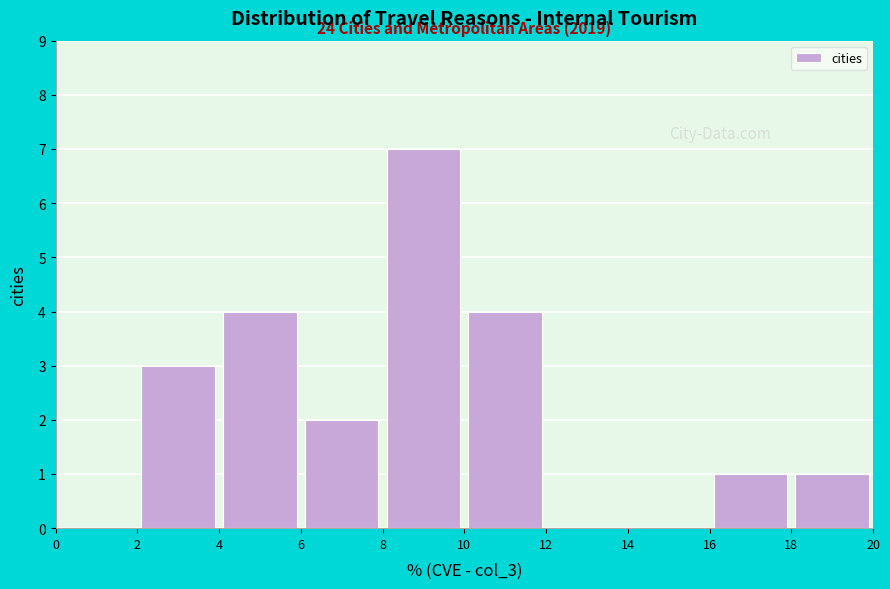

Over which range of the x-axis is the bar tallest?

8 to 10